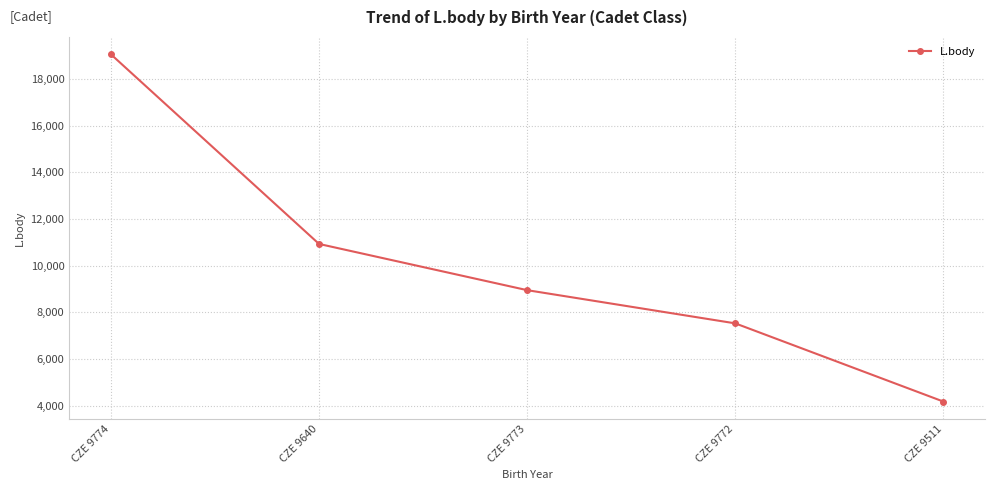

What is the smallest value displayed?

4175